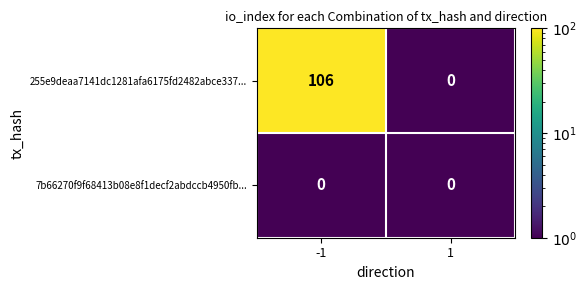

What is the sum of the 255e9deaa7141dc1281afa6175fd2482abce337... values at -1 and 1?

106